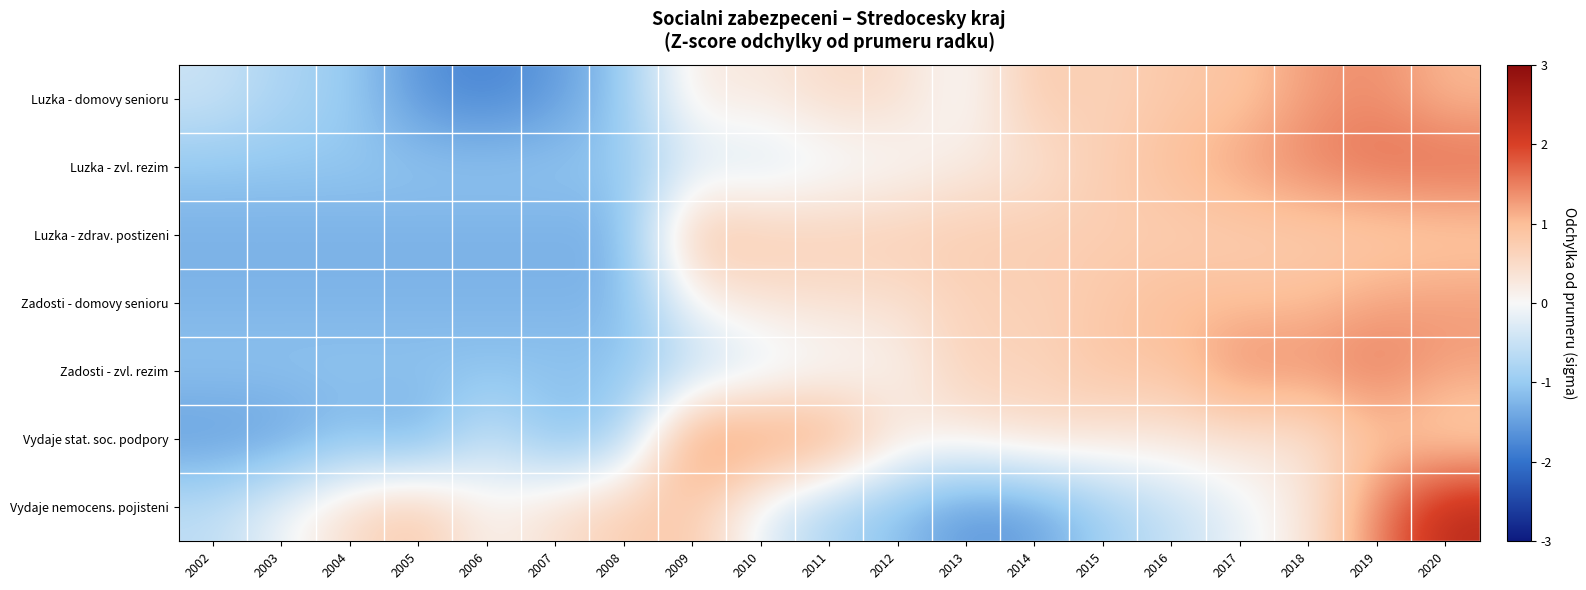

Reading left to right, extract all data points from this chart.

Luzka - domovy senioru: 2002=-0.5	2003=-0.8	2004=-1.0	2005=-1.6	2006=-1.8	2007=-1.6	2008=-1.0	2009=0.3	2010=0.2	2011=0.5	2012=0.5	2013=-0.1	2014=0.8	2015=0.6	2016=0.8	2017=0.9	2018=1.3	2019=1.4	2020=1.0
Luzka - zvl. rezim: 2002=-1.0	2003=-1.0	2004=-1.0	2005=-1.0	2006=-1.0	2007=-1.0	2008=-1.0	2009=-0.4	2010=-0.4	2011=-0.2	2012=-0.1	2013=0.2	2014=0.4	2015=0.7	2016=1.0	2017=1.2	2018=1.5	2019=1.6	2020=1.7
Luzka - zdrav. postizeni: 2002=-1.3	2003=-1.3	2004=-1.3	2005=-1.3	2006=-1.3	2007=-1.3	2008=-1.3	2009=1.0	2010=0.8	2011=0.7	2012=0.7	2013=0.7	2014=0.8	2015=0.7	2016=0.7	2017=0.7	2018=0.7	2019=0.8	2020=0.8
Zadosti - domovy senioru: 2002=-1.3	2003=-1.3	2004=-1.3	2005=-1.3	2006=-1.3	2007=-1.3	2008=-1.3	2009=0.1	2010=0.3	2011=0.4	2012=0.4	2013=0.6	2014=0.7	2015=0.8	2016=1.0	2017=1.0	2018=1.0	2019=1.2	2020=1.3
Zadosti - zvl. rezim: 2002=-1.1	2003=-1.1	2004=-1.1	2005=-1.1	2006=-1.1	2007=-1.1	2008=-1.1	2009=-0.7	2010=-0.4	2011=-0.1	2012=0.1	2013=0.7	2014=0.6	2015=0.9	2016=0.9	2017=1.5	2018=1.4	2019=1.5	2020=1.2
Vydaje stat. soc. podpory: 2002=-1.6	2003=-1.5	2004=-1.2	2005=-1.4	2006=-0.5	2007=-1.2	2008=-0.9	2009=1.5	2010=1.4	2011=1.3	2012=0.3	2013=0.2	2014=0.5	2015=0.3	2016=0.3	2017=0.4	2018=0.3	2019=0.9	2020=0.7
Vydaje nemocens. pojisteni: 2002=-0.6	2003=-0.1	2004=0.5	2005=0.9	2006=0.1	2007=0.4	2008=0.7	2009=0.8	2010=-0.2	2011=-0.8	2012=-1.1	2013=-1.6	2014=-1.5	2015=-0.9	2016=-0.6	2017=-0.2	2018=0.3	2019=1.5	2020=2.4